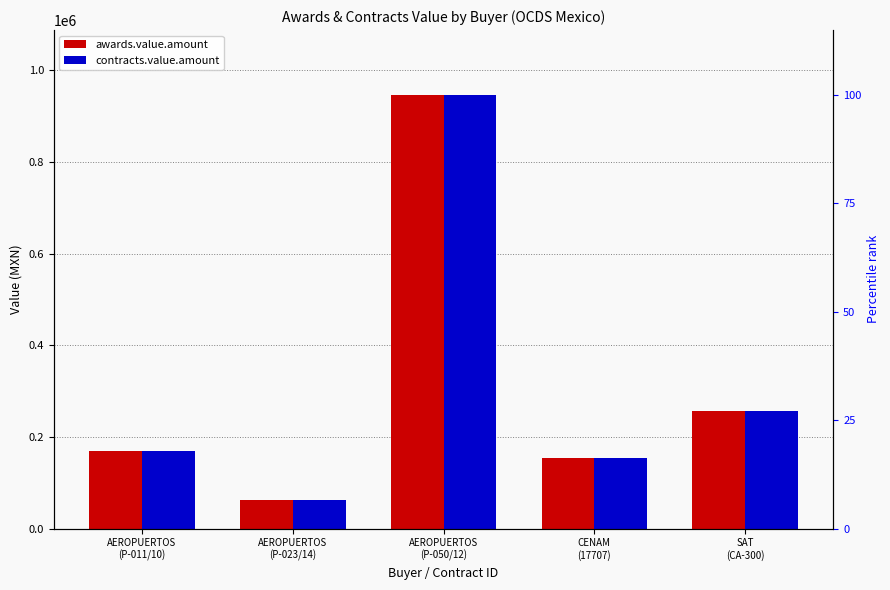

What is the approximate value of contracts.value.amount at SAT
(CA-300)?

256360.0